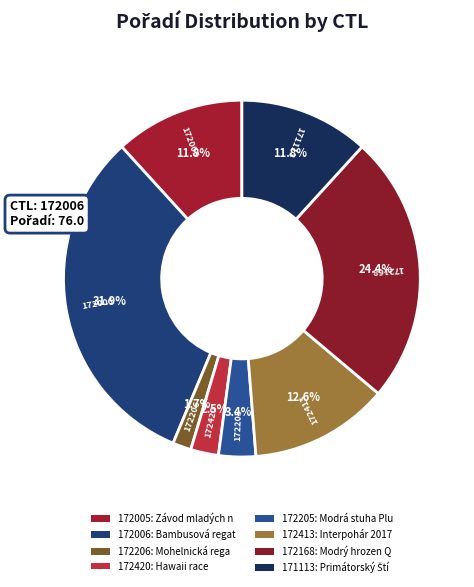

Is there any slice that represents more than half of the pie?

No